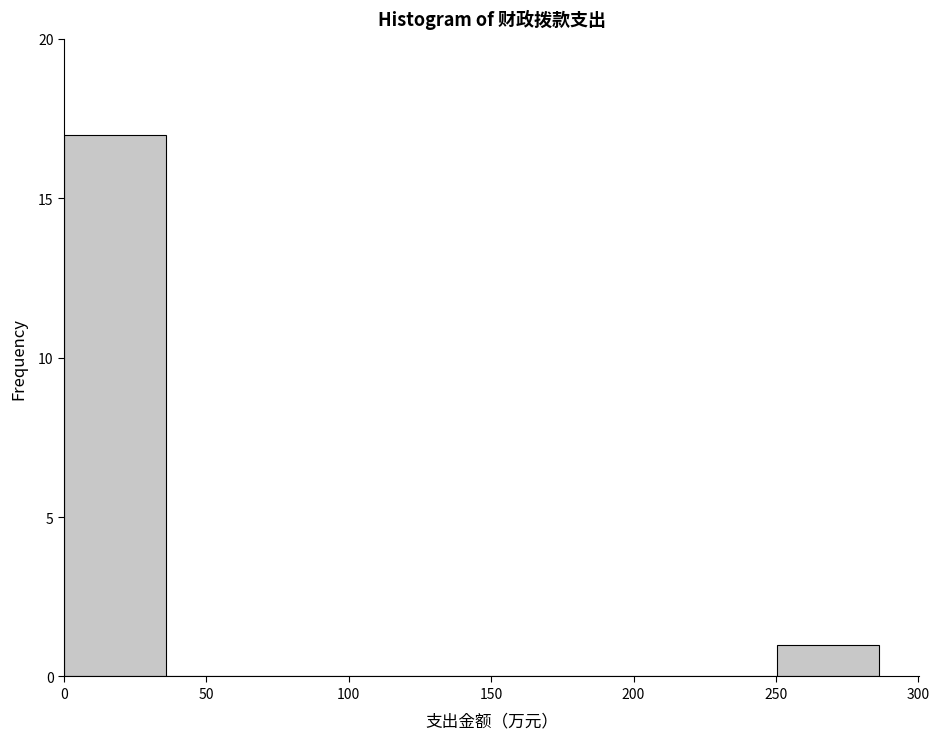

Reading left to right, transcribe this chart: for each bar, give the range it covers on the x-axis and its height. Neither the bar edges nor the heights are printed on the chart, so give them approximately, as read against the axes.

0 to 35: 17
35 to 70: 0
70 to 105: 0
105 to 145: 0
145 to 180: 0
180 to 215: 0
215 to 250: 0
250 to 285: 1